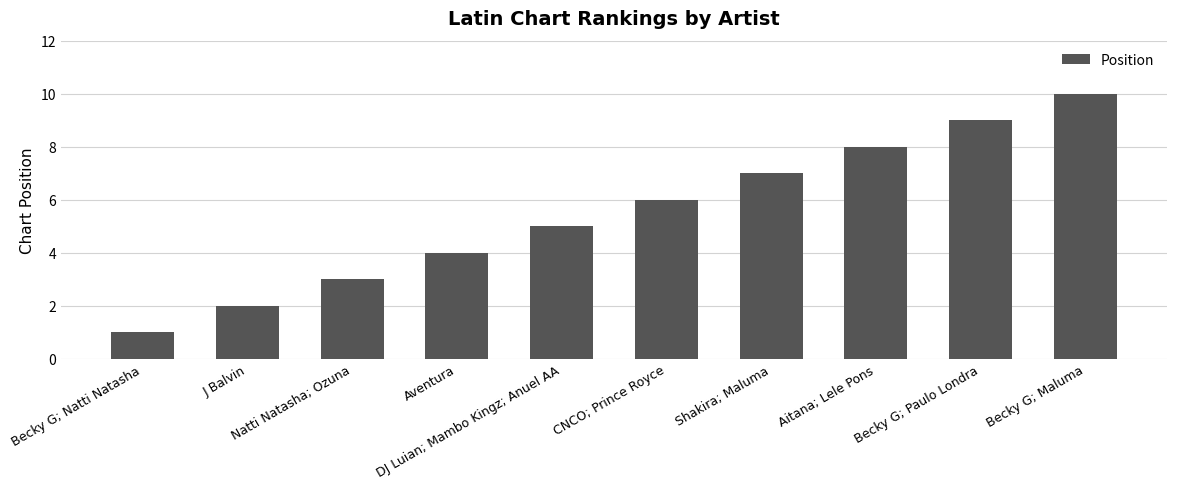

Which label corresponds to the largest value in the chart?

Becky G; Maluma